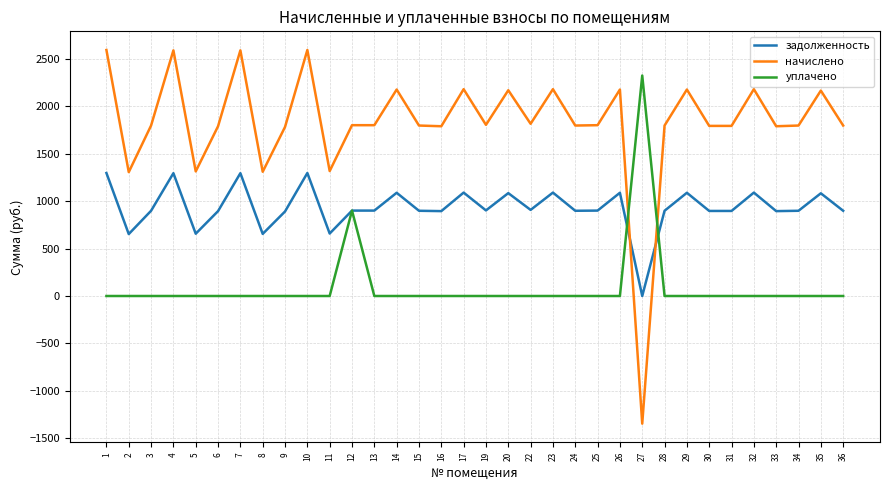

At which label does начислено first exceed 1800?

1